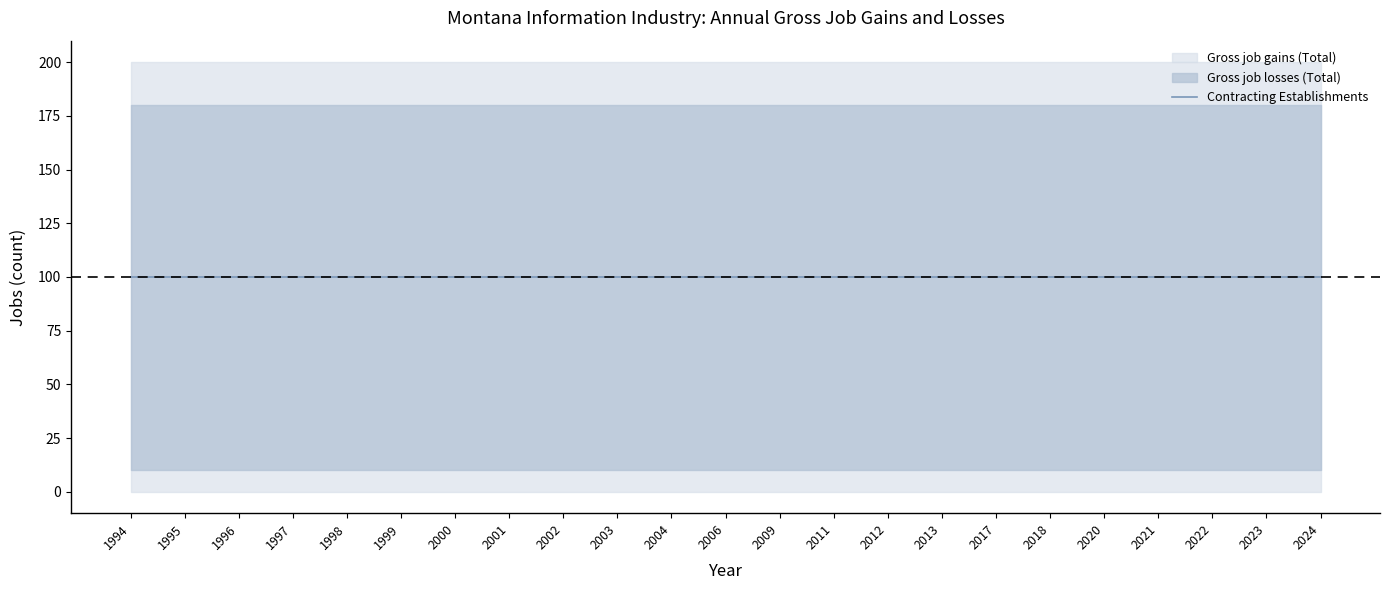

What are all the series names shown in the legend?

Gross job gains (Total), Gross job losses (Total), Contracting Establishments